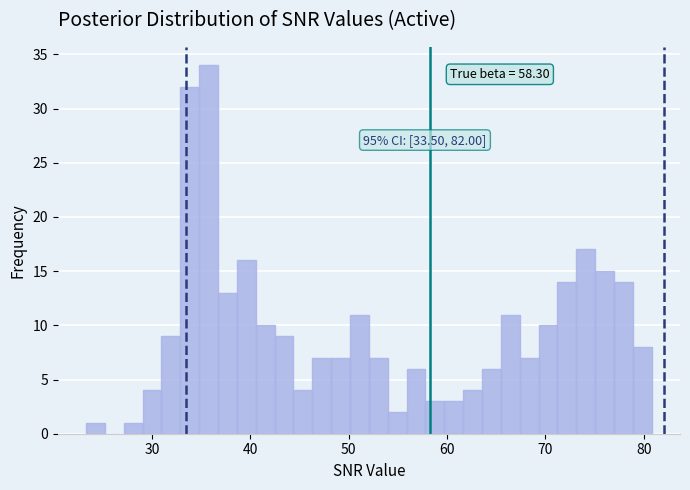

Around what value on the x-axis is the tallest bar? Give the approximate position of its centre, as read against the axis.

36